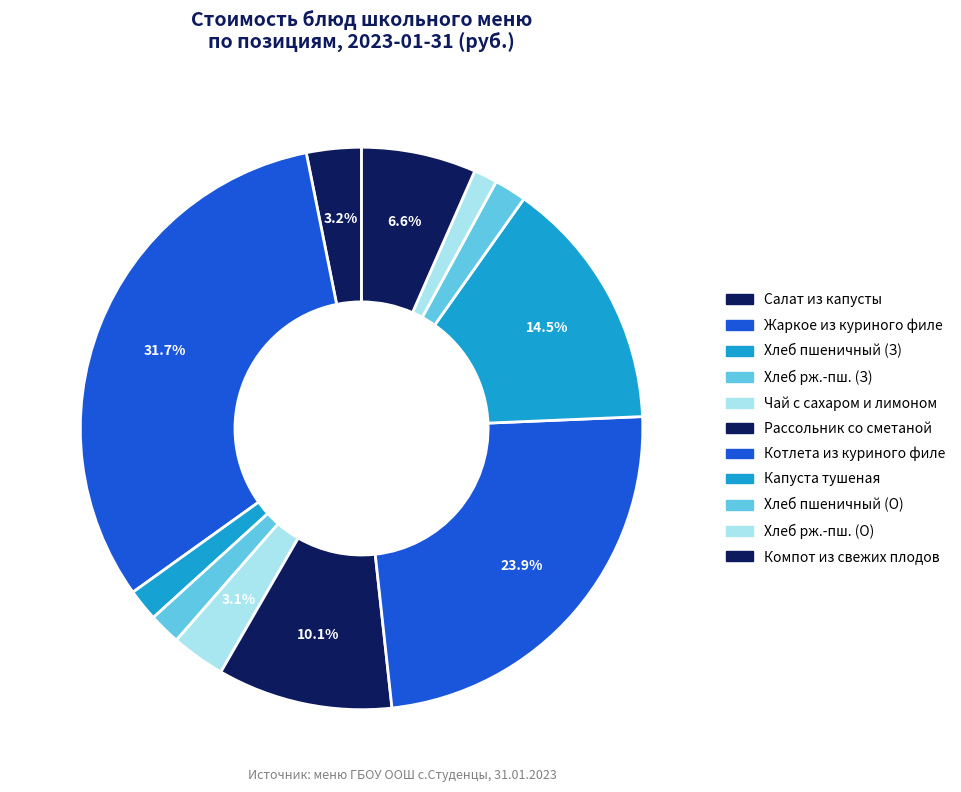

How many slices are in this pie chart?

11